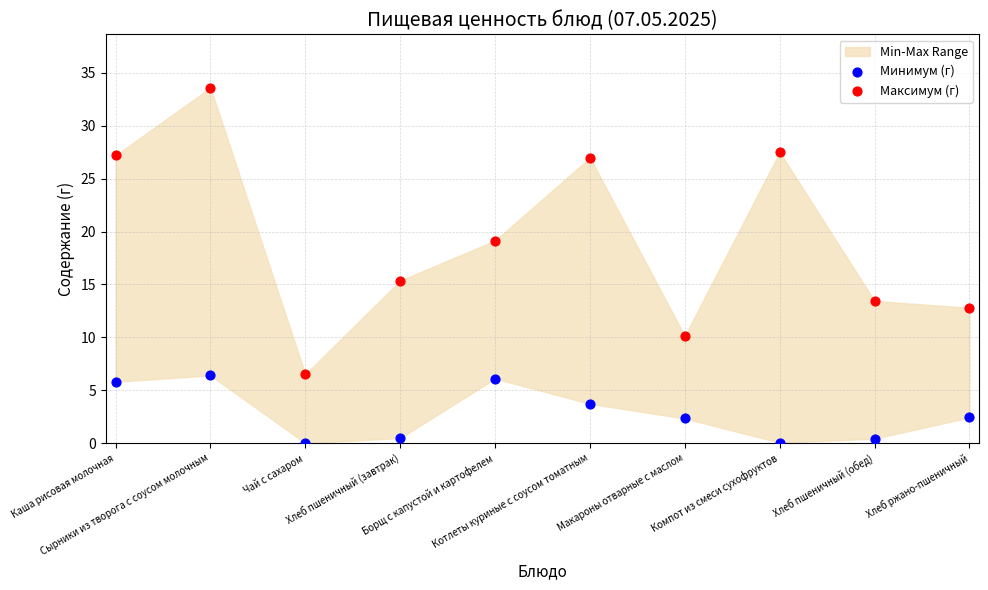

Which series has the largest Y range (max minus min)?

Максимум (г)